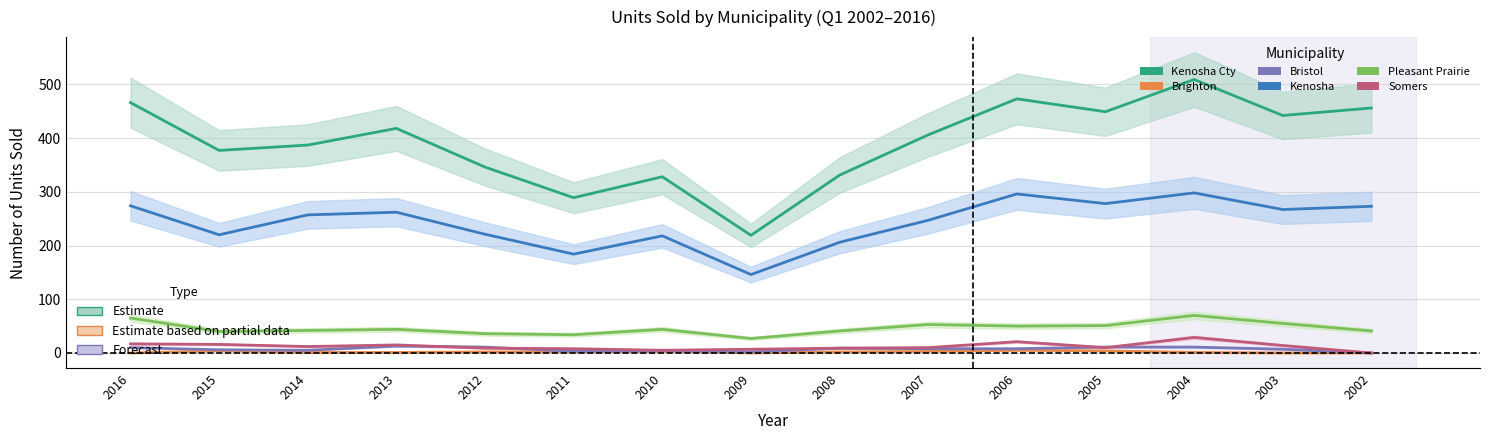

How many interior local peaks does the Bristol series have?

3